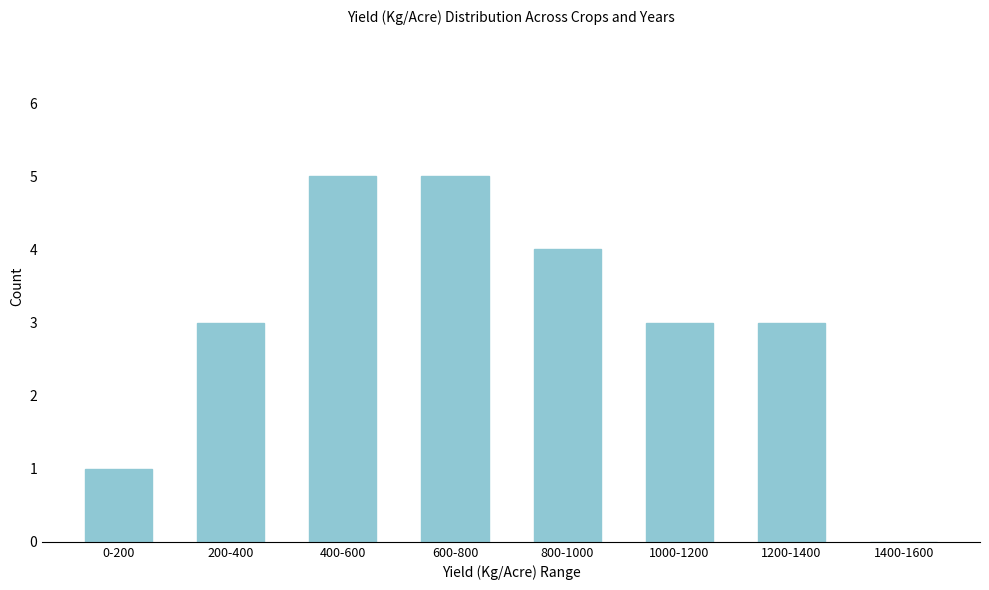

Reading right to left, list all the values displayed in this chart.

1400-1600=0	1200-1400=3	1000-1200=3	800-1000=4	600-800=5	400-600=5	200-400=3	0-200=1